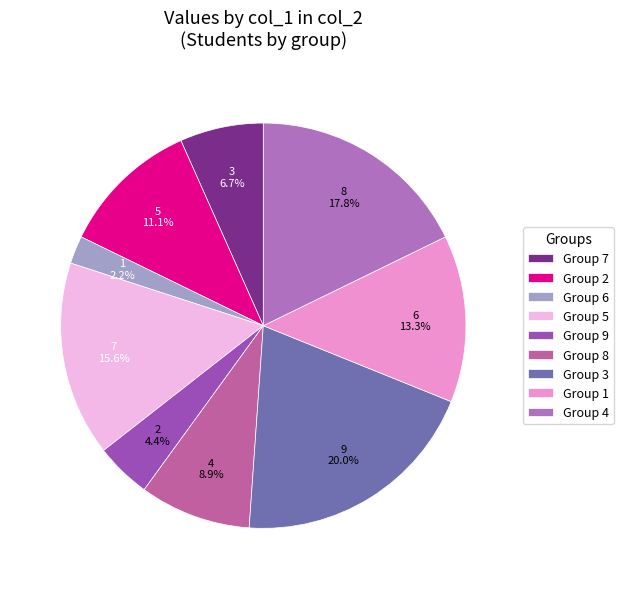

Rank the categories by value from lowest to highest.

Group 6, Group 9, Group 7, Group 8, Group 2, Group 1, Group 5, Group 4, Group 3